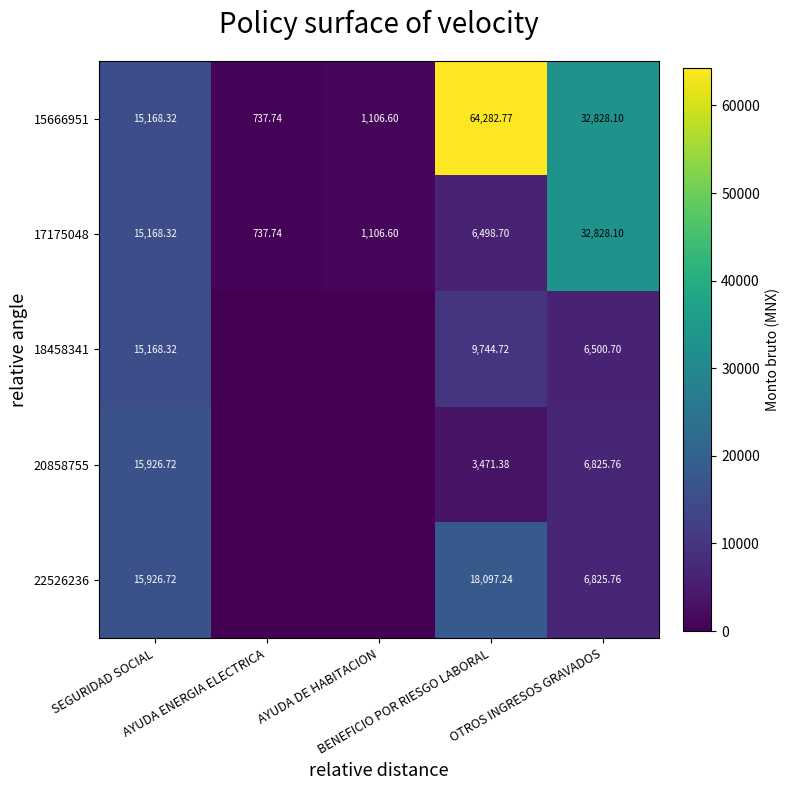

Where is 22526236 nearest to the value 9048?

OTROS INGRESOS GRAVADOS